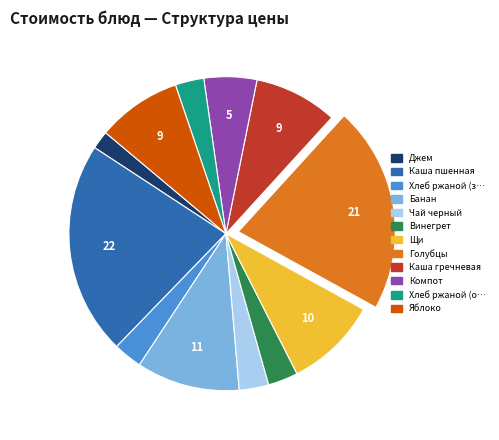

Count the number of slices in the pie.

12